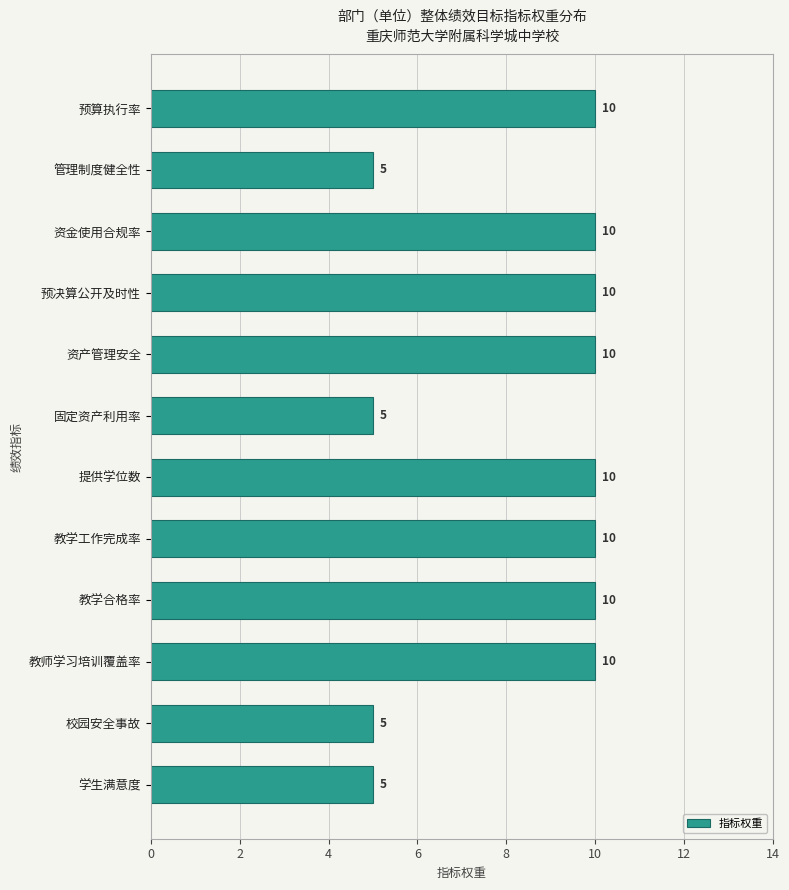

What is the minimum value shown in the chart?

5